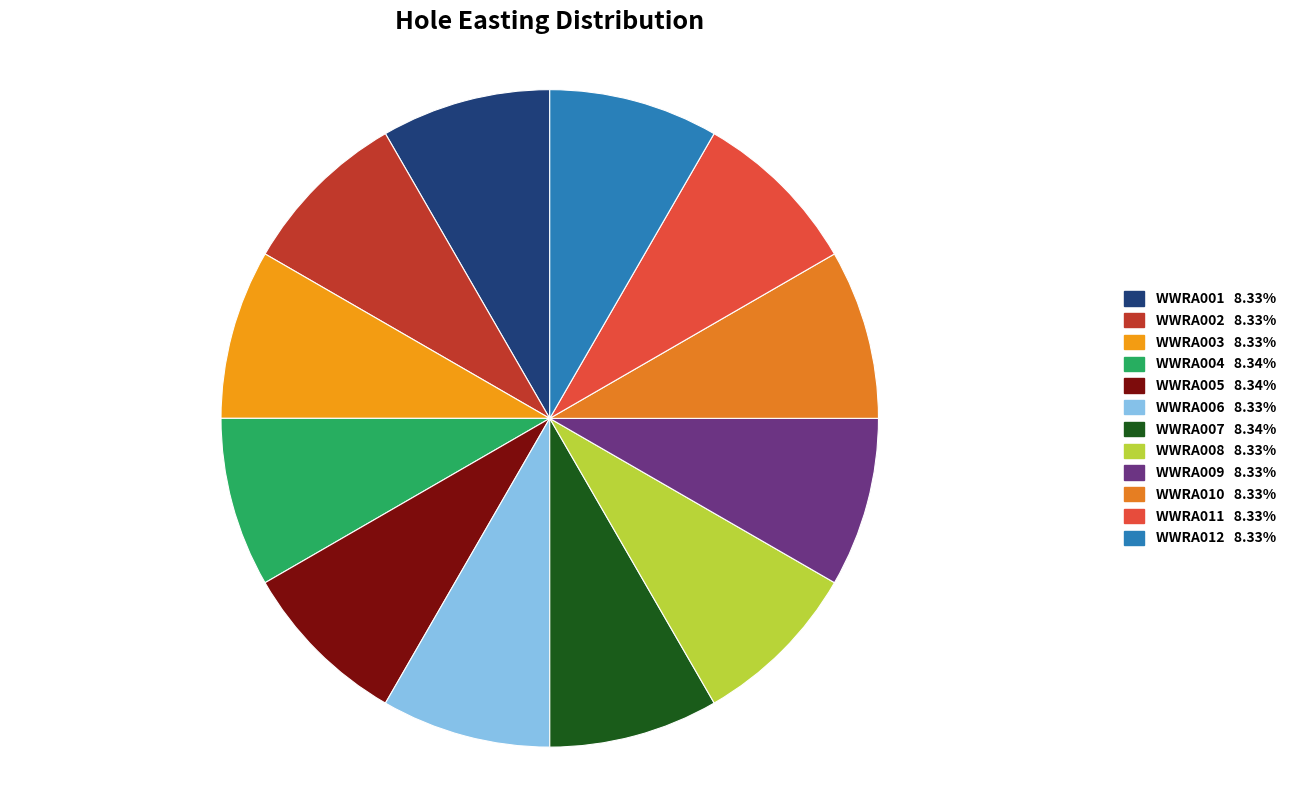

Is it true that WWRA008 is 22% of the pie?

False